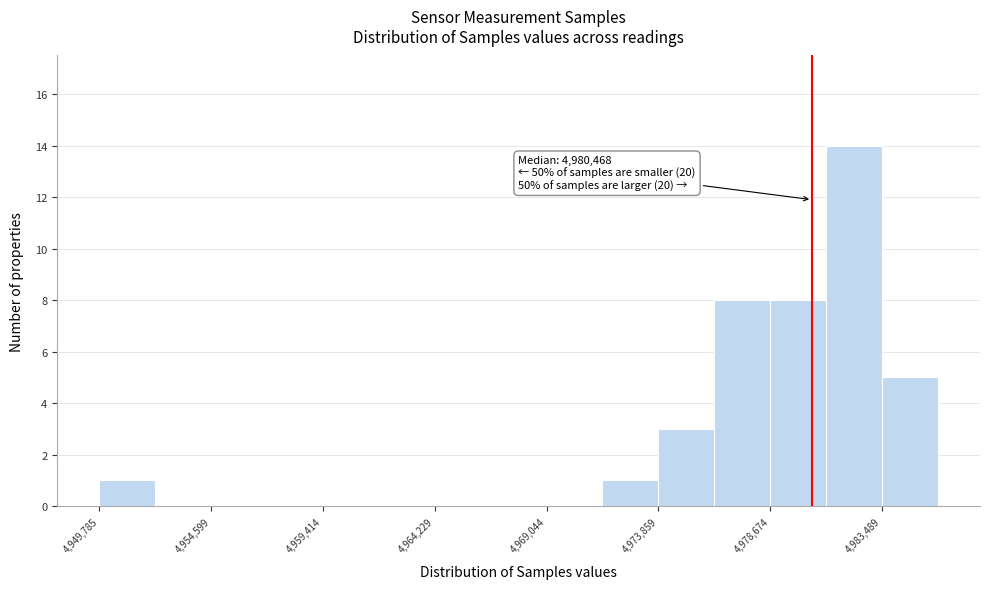

Which range on the x-axis has the tallest bar?

4981000 to 4983500